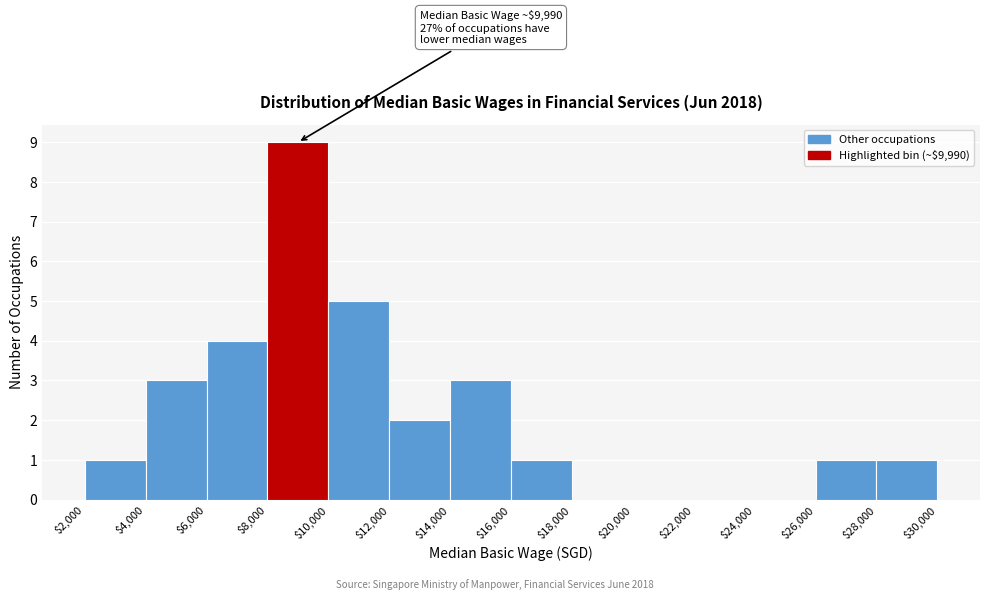

Which range on the x-axis has the tallest bar?

$8,000 to $10,000